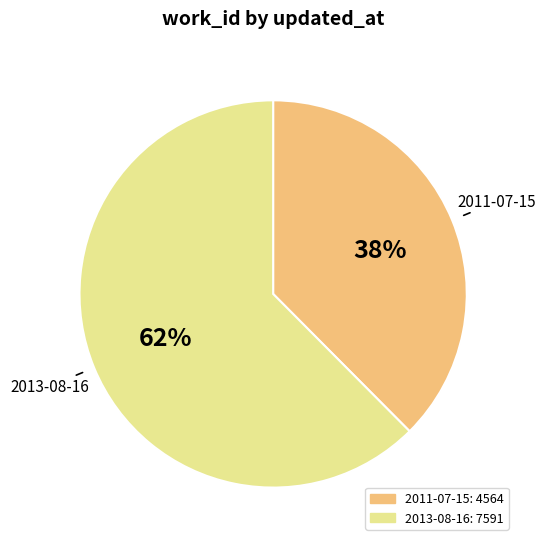

Is there a majority slice in this chart?

Yes